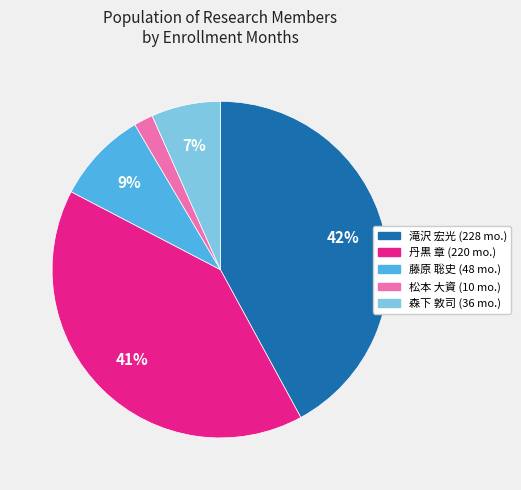

Is there a majority slice in this chart?

No